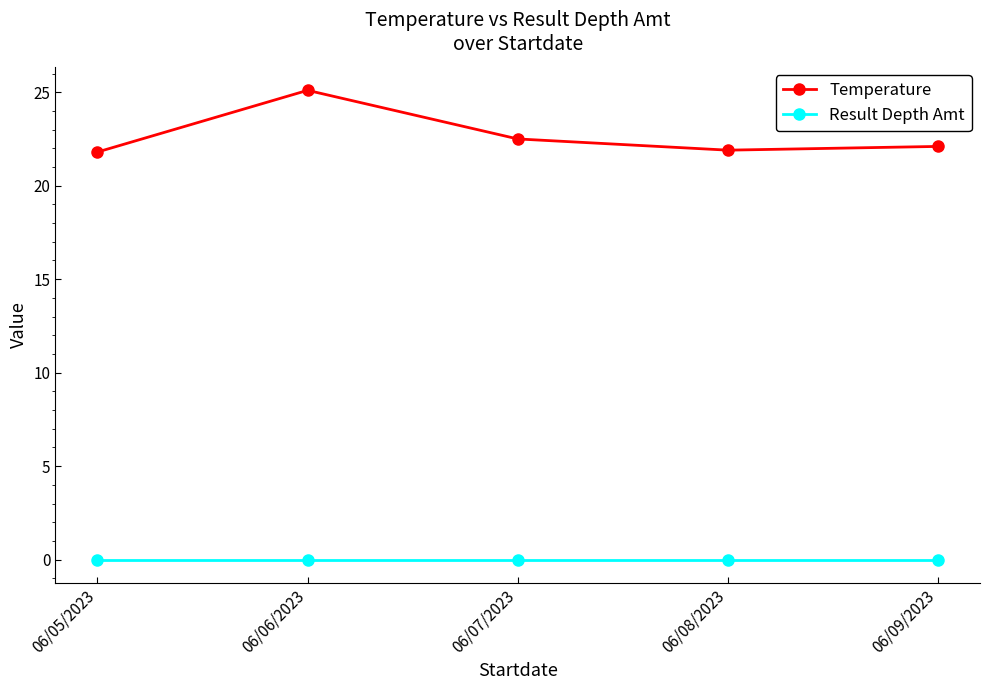

At which category does Temperature reach its first local valley?

06/08/2023